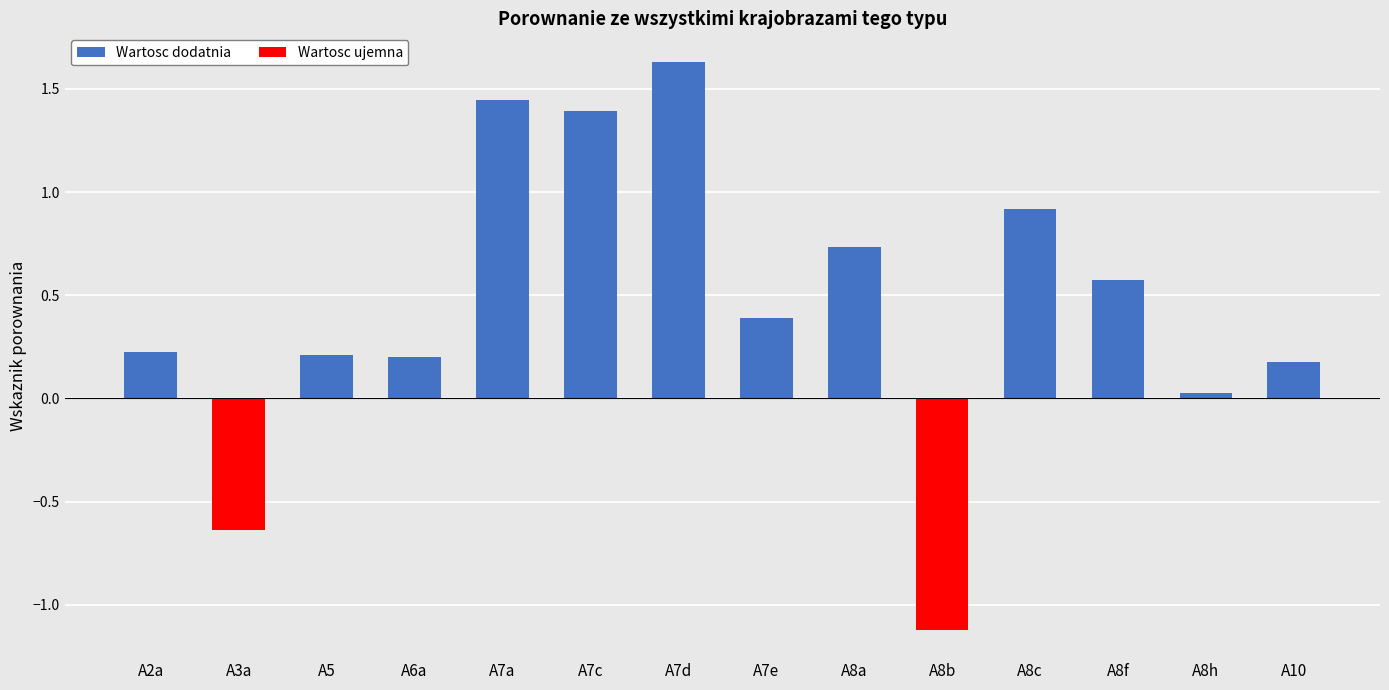

How many bars are there in total?

14